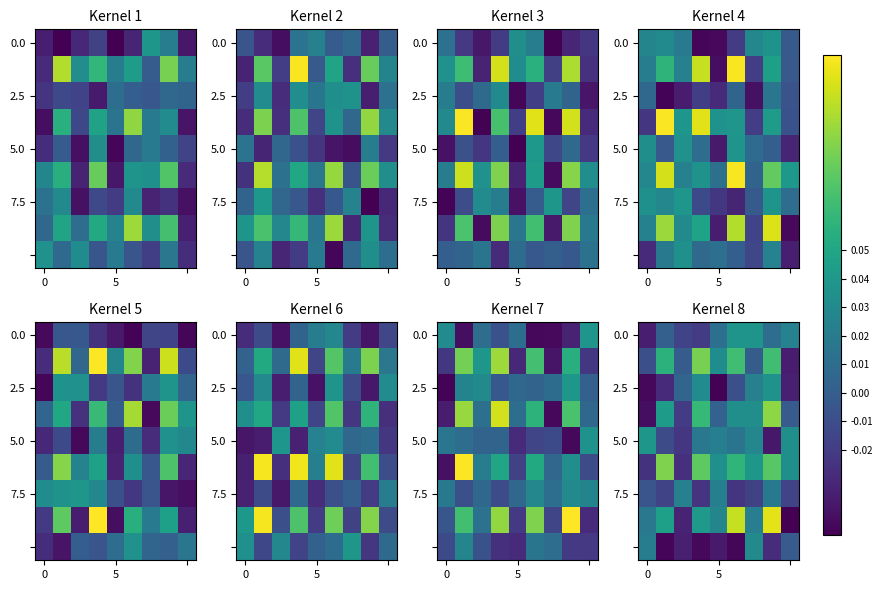

At which category is the sum across all series the highest?

7